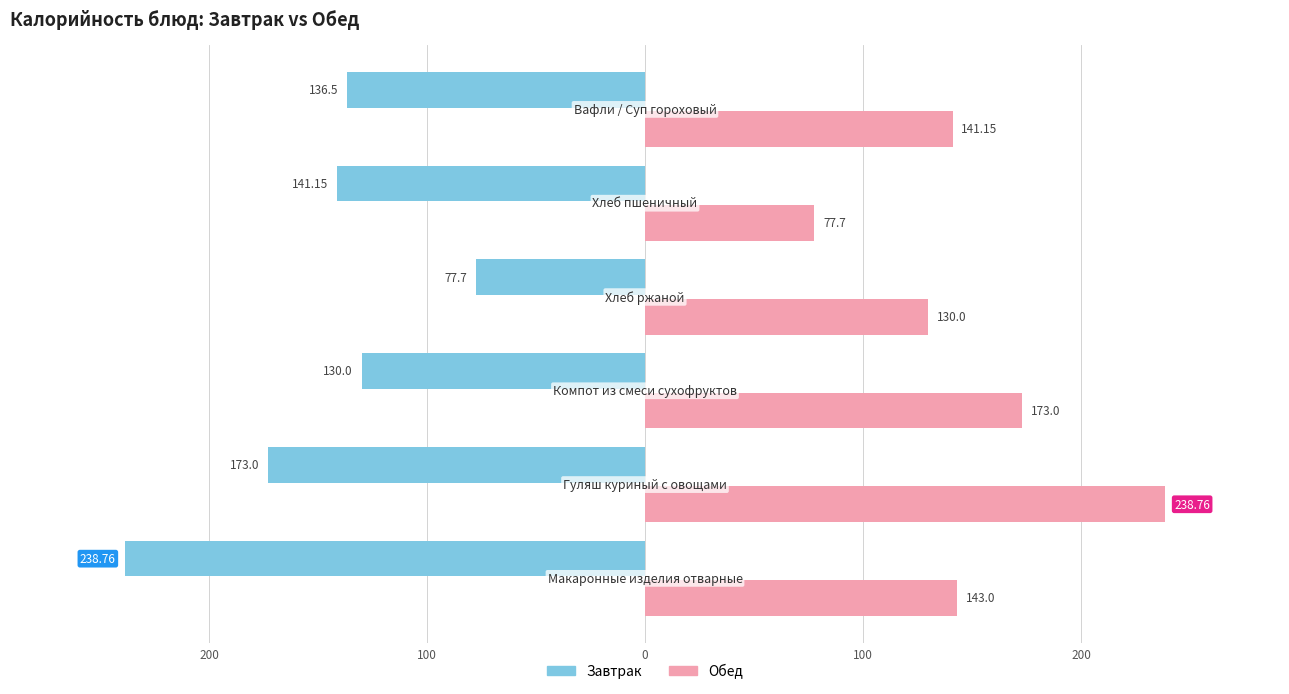

What are all the series names shown in the legend?

Завтрак, Обед